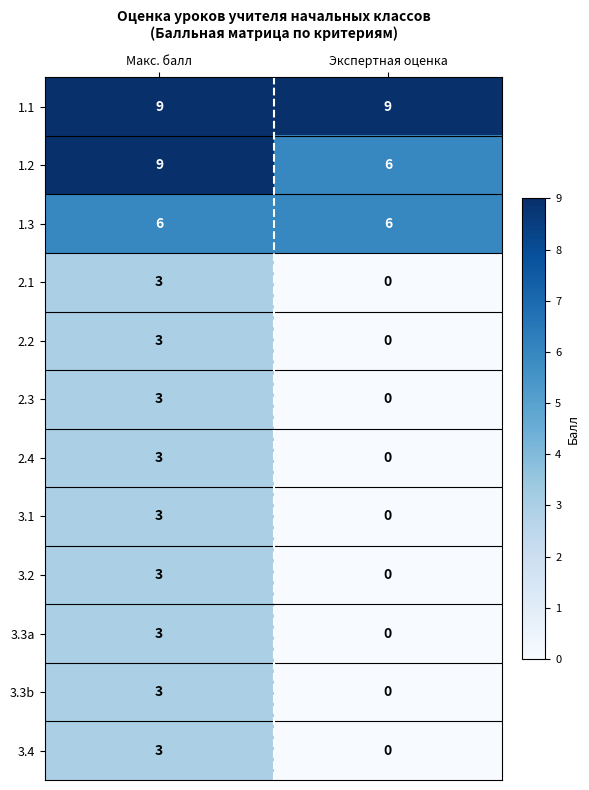

Is it true that 2.2 equals 4 at Макс. балл?

False